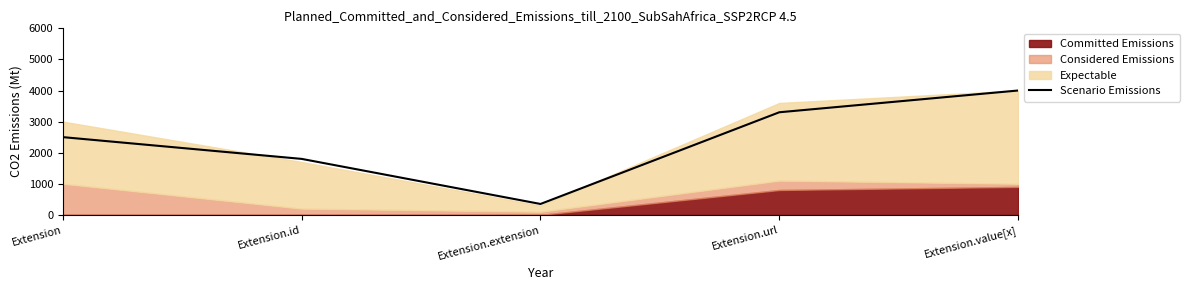

Count the values in the range 1800 to 3300.

3